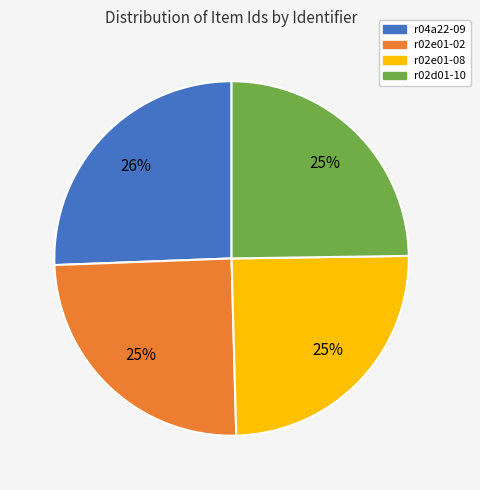

Does r02e01-02 account for over 50% of the chart?

No